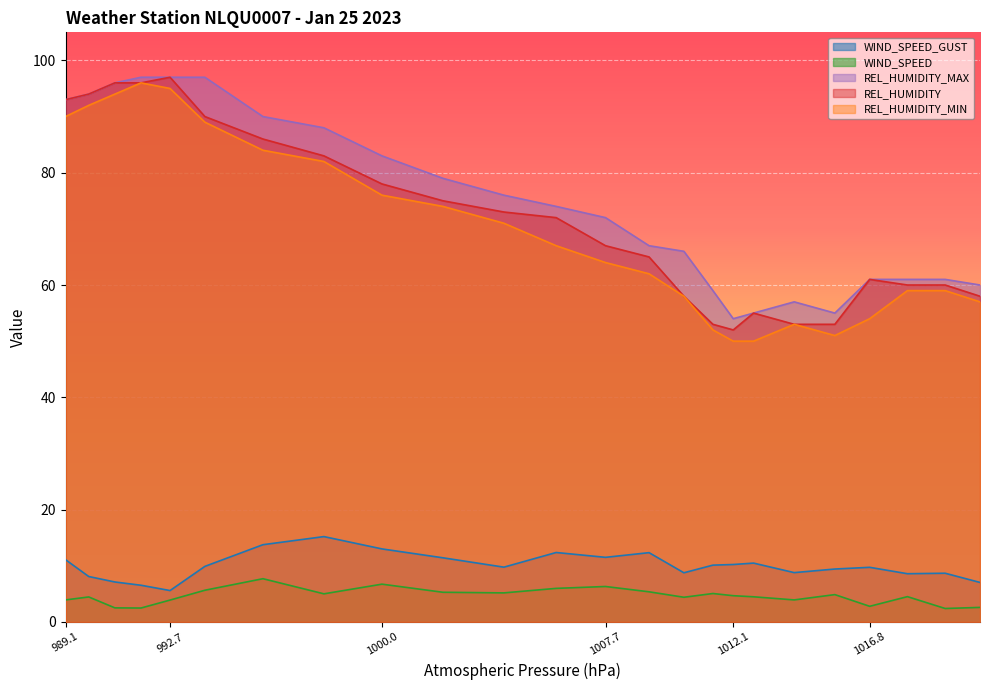

Is the value of REL_HUMIDITY_MAX at 15:16 greater than the value of WIND_SPEED at 23:16?

Yes